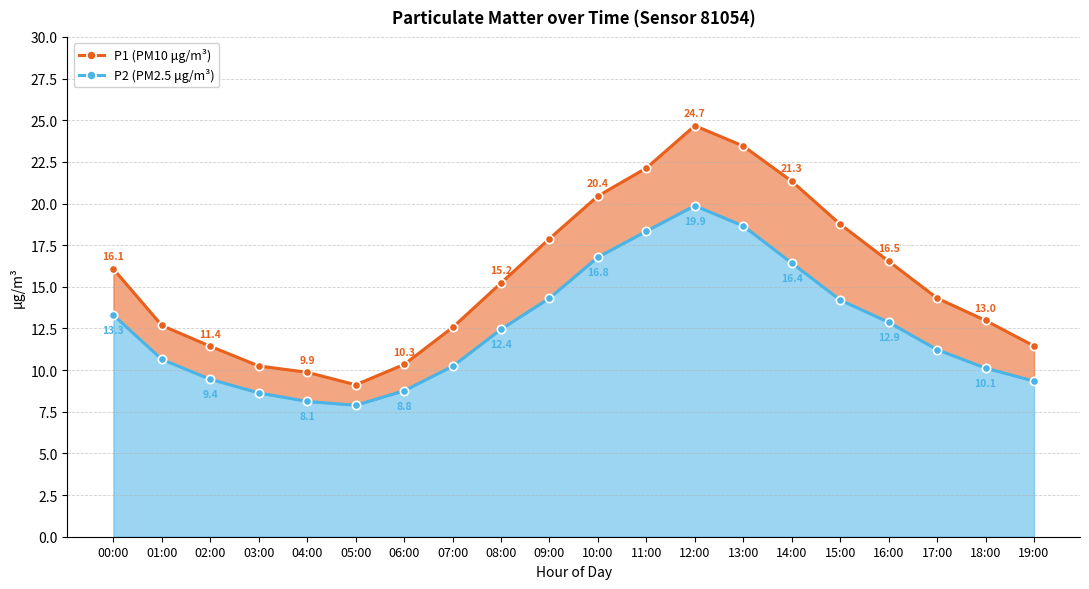

What position from the right is 09:00?

11